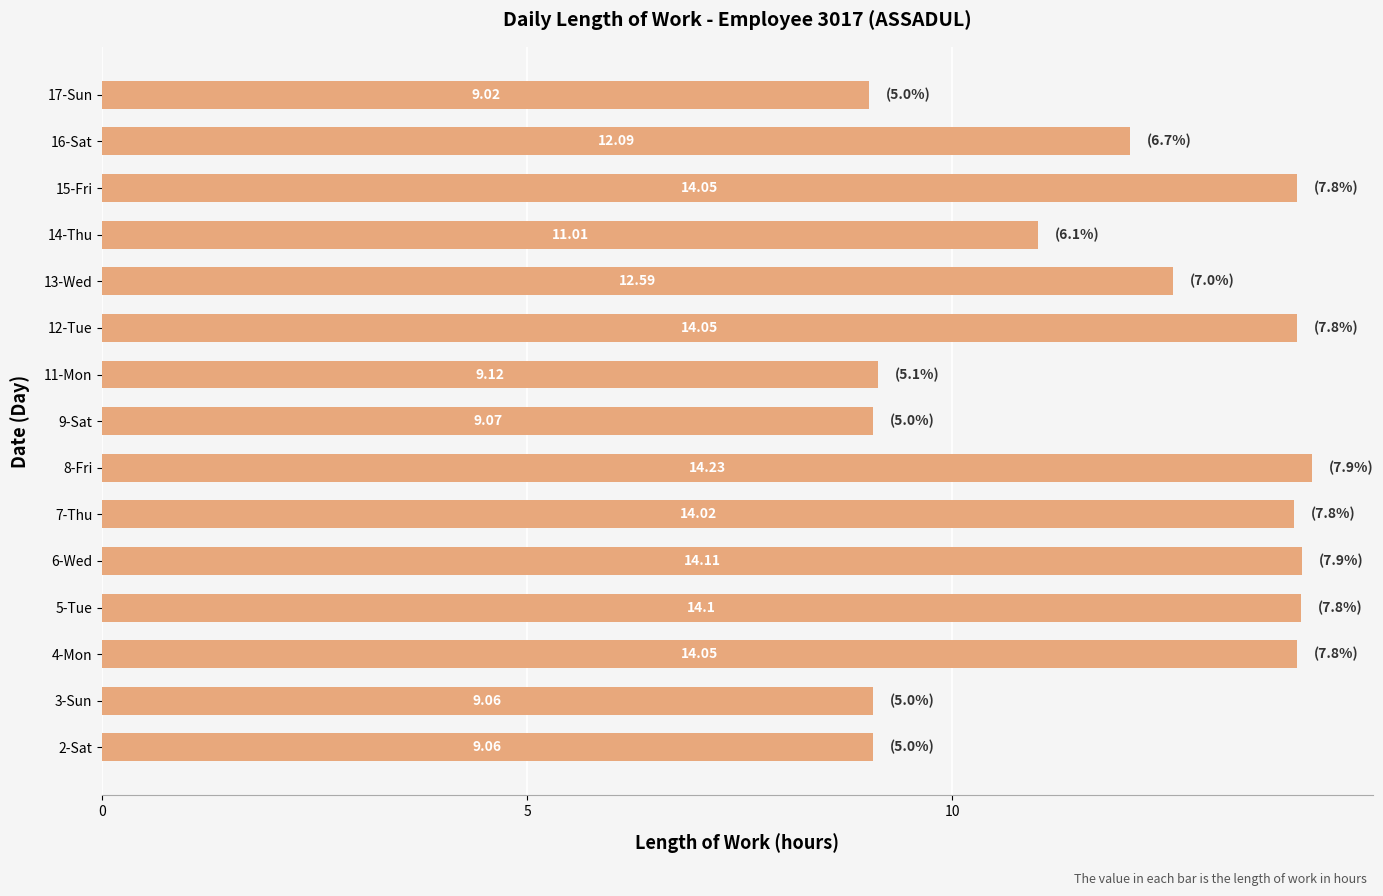

Approximately how many times larger is the value at 4-Mon compared to 8-Fri?

1.0